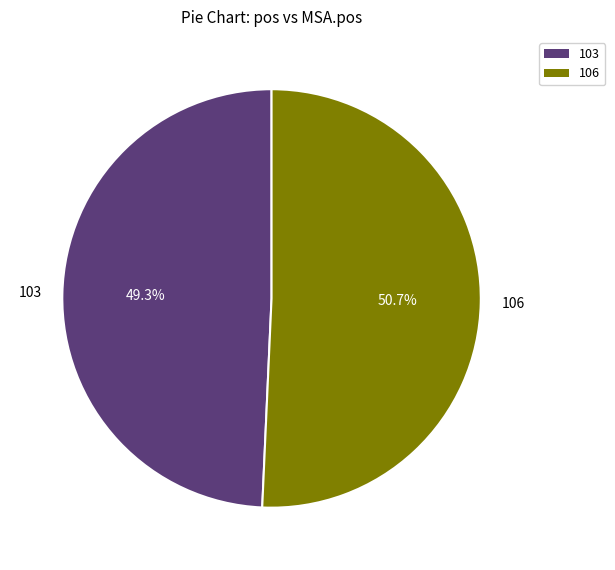

Rank the categories by value from highest to lowest.

106, 103